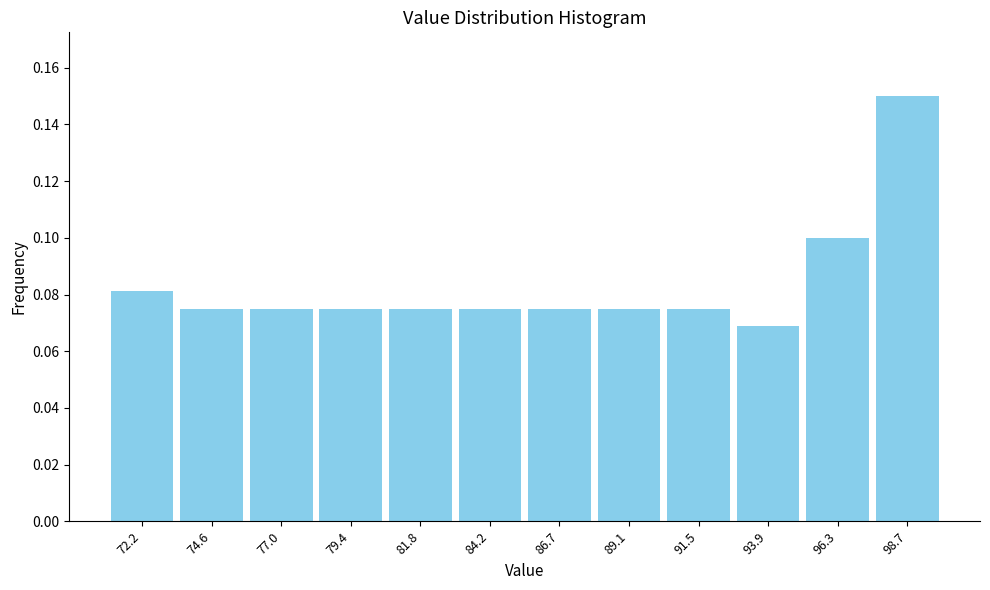

How tall is the bar that spans 95.0 to 97.5 on the x-axis? Neither the bar edges nor the heights are printed on the chart, so give them approximately, as read against the axes.

0.100